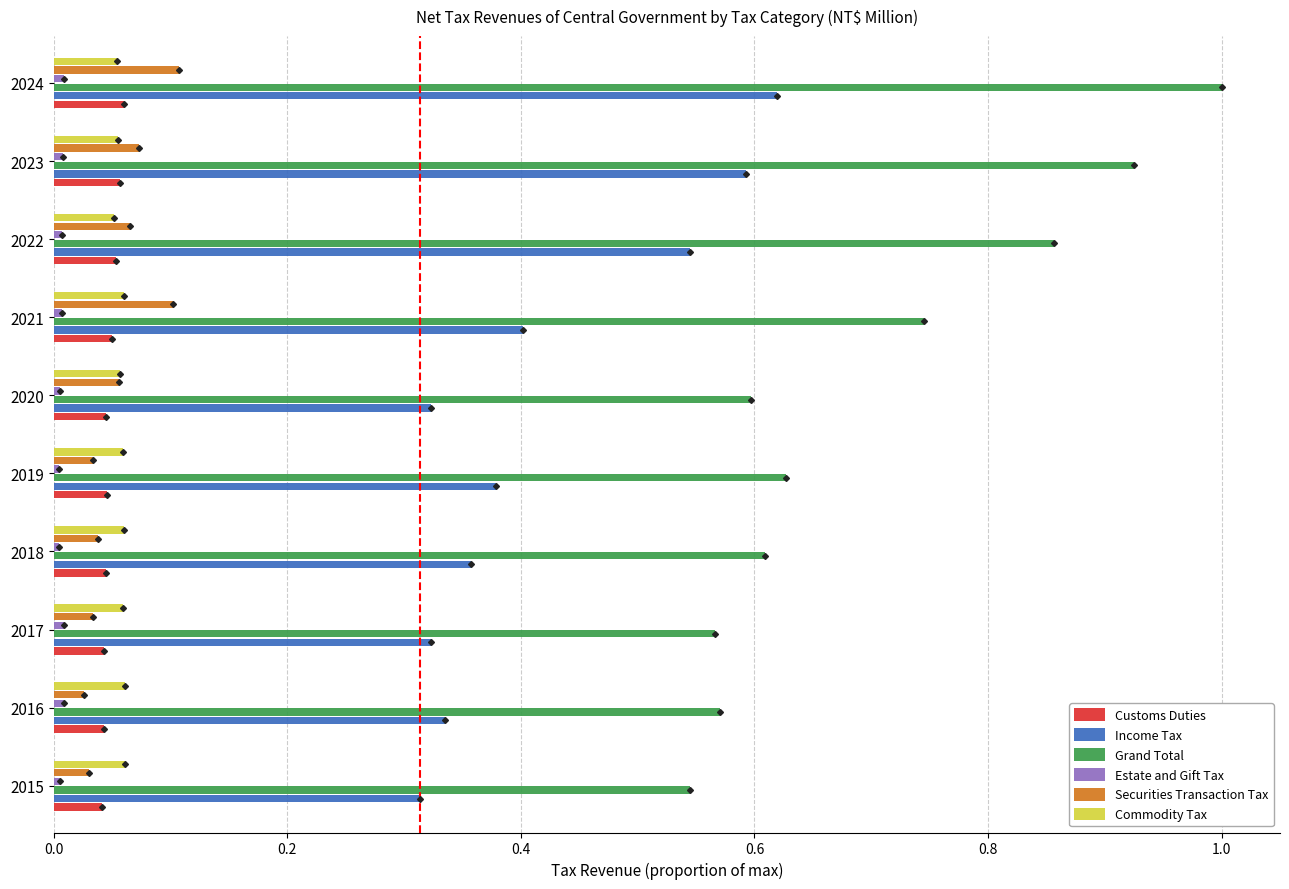

Which series changed the most between 2017 and 2021?

Grand Total